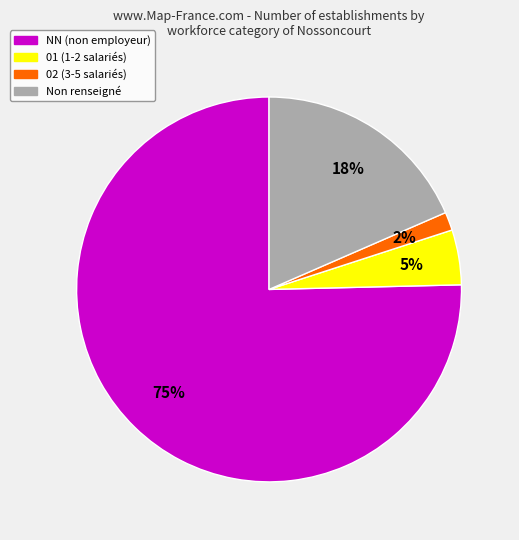

To the nearest percent, what is the average slice percentage?

25%